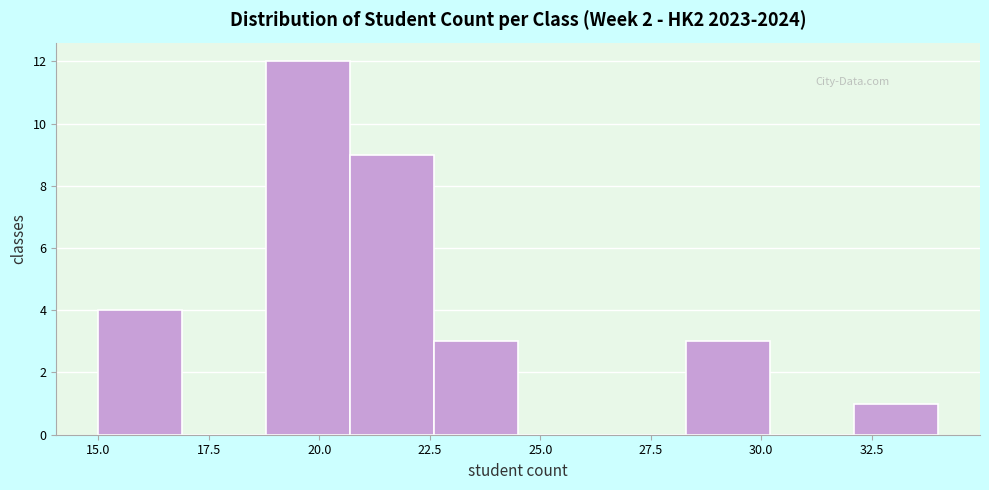

Read against the x-axis, roughly where is the centre of the tallest bar?

20.0